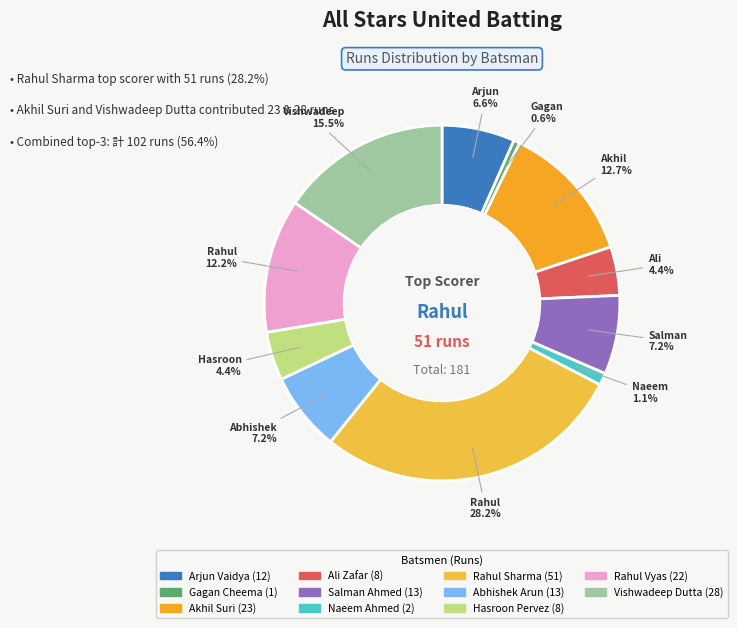

How many segments does this pie chart have?

11